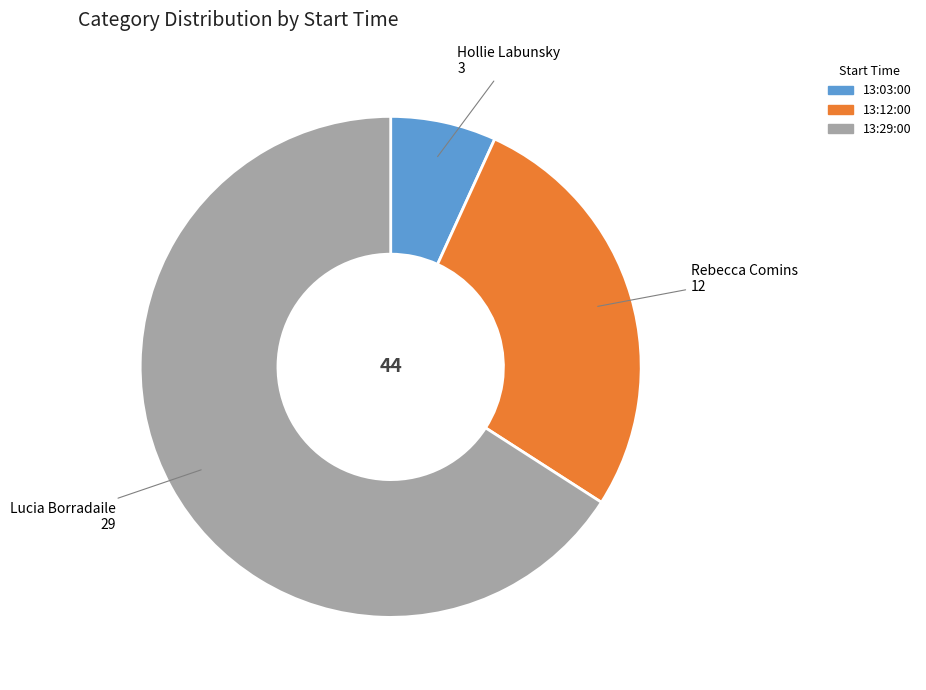

How many segments does this pie chart have?

3